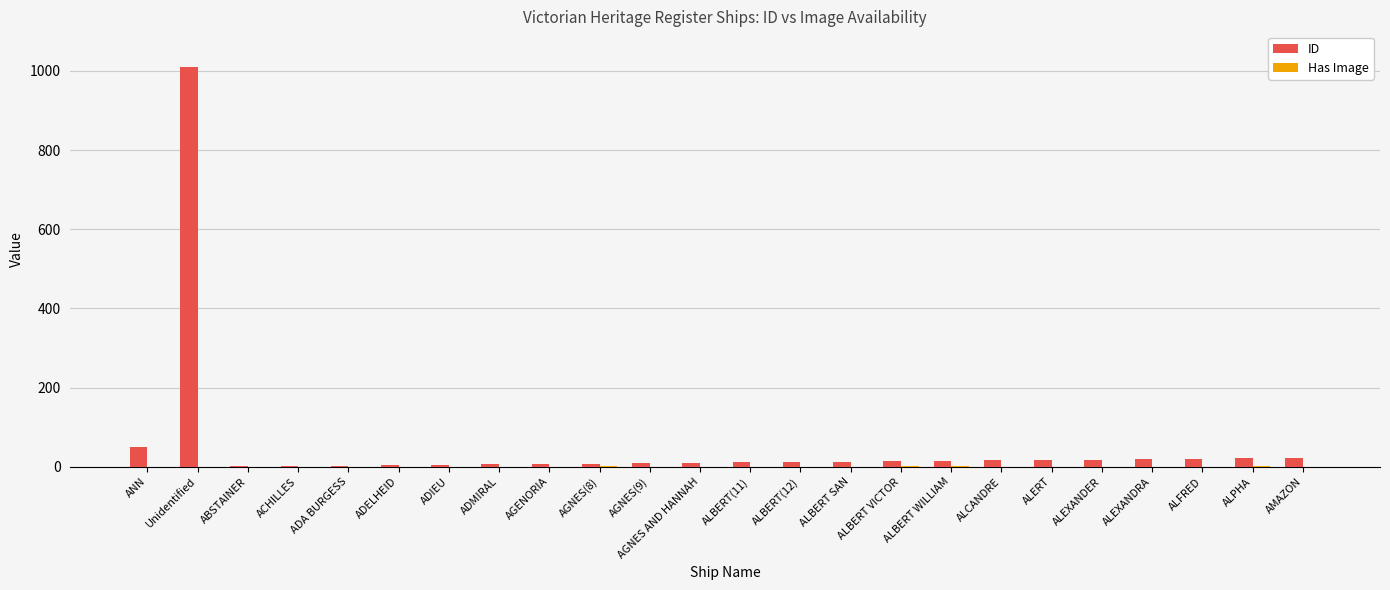

At which category is the sum across all series the highest?

Unidentified